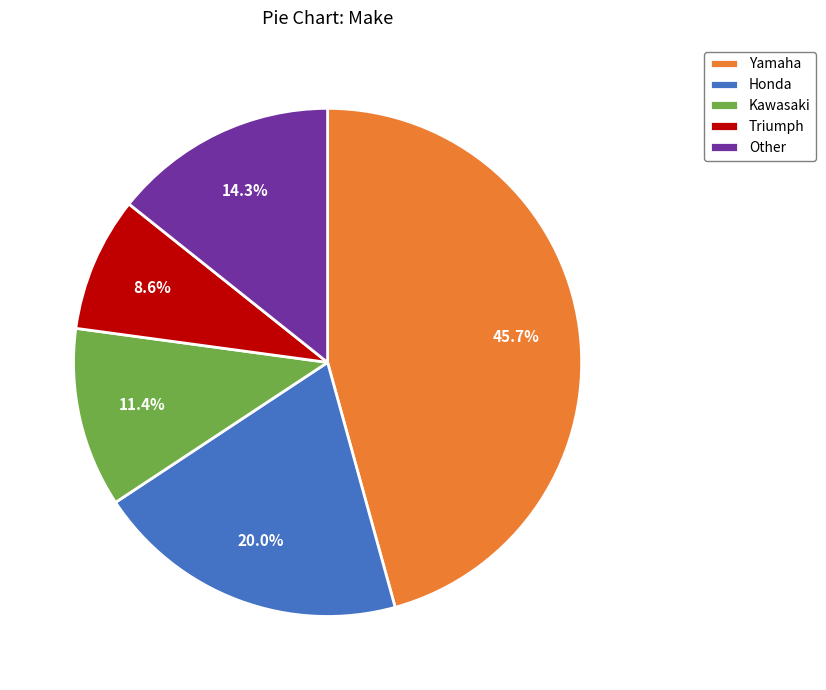

To the nearest percent, what portion does Kawasaki represent?

11%